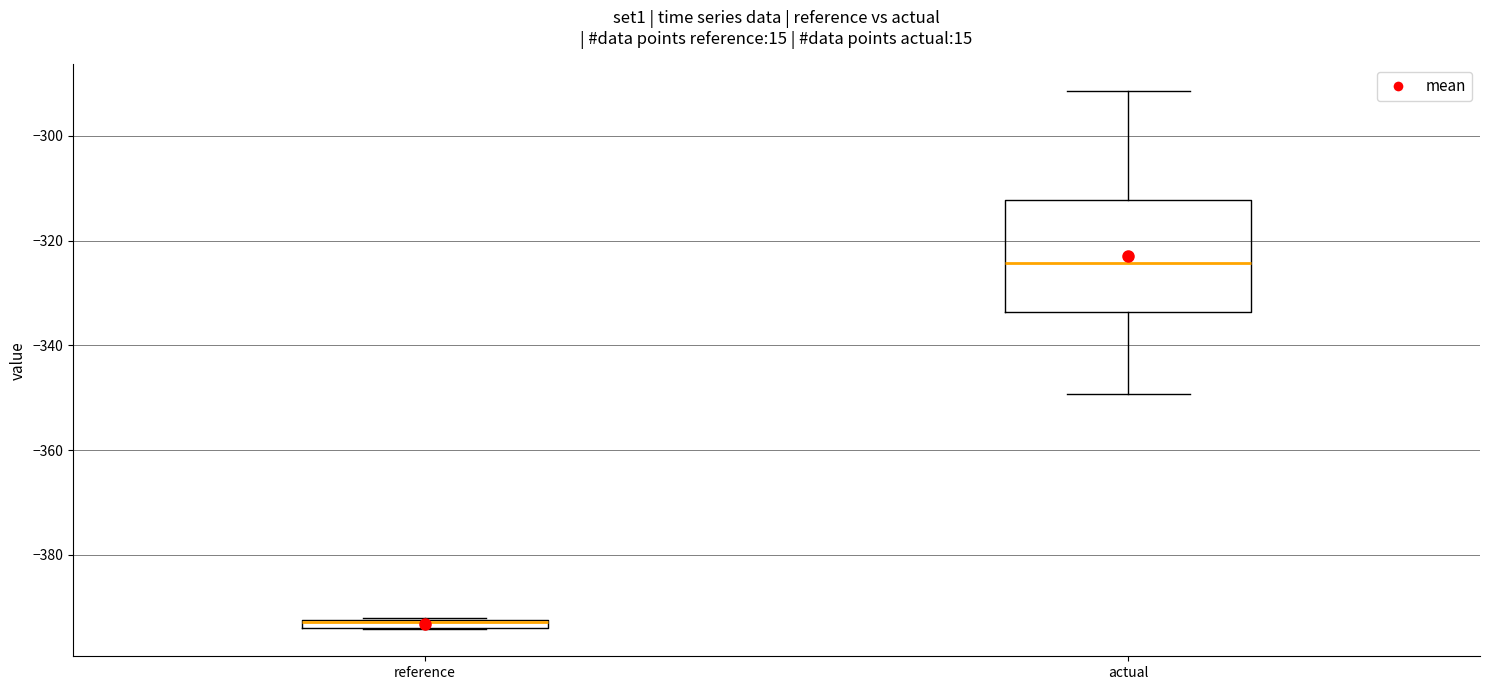

Where is the upper edge of the box for actual on the y-axis? The values are not printed on the chart, so give them approximately, as read against the axis.

-312